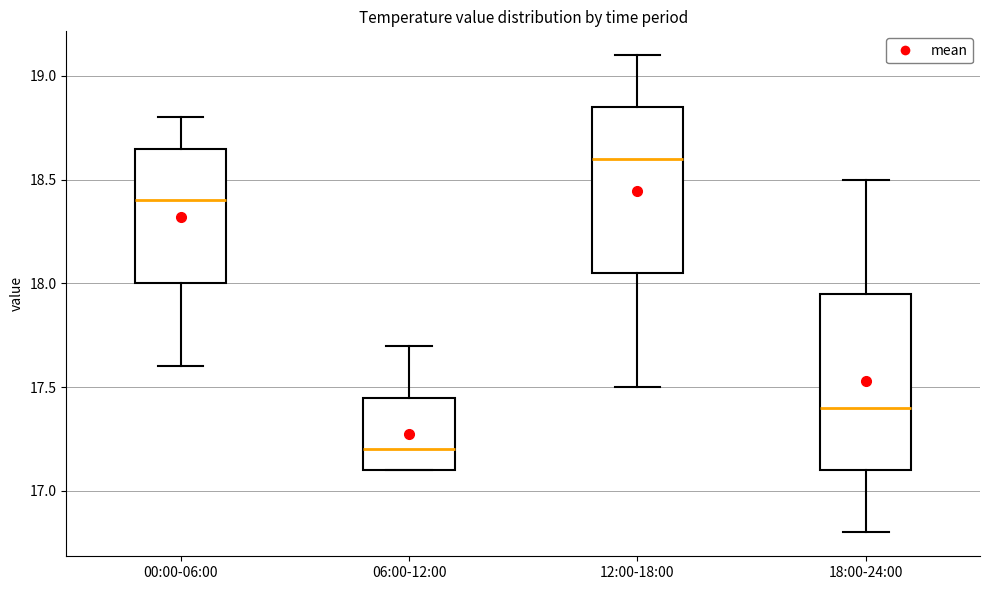

Reading left to right, read every box against the y-axis: the position of its median line, the range the box covers, and the ends of its whiskers. The values are not printed on the chart, so give them approximately, as read against the axis.

00:00-06:00: median 18.40, box 18.00 to 18.65, whiskers 17.60 to 18.80
06:00-12:00: median 17.20, box 17.10 to 17.45, whiskers 17.10 to 17.70
12:00-18:00: median 18.60, box 18.05 to 18.85, whiskers 17.50 to 19.10
18:00-24:00: median 17.40, box 17.10 to 17.95, whiskers 16.80 to 18.50